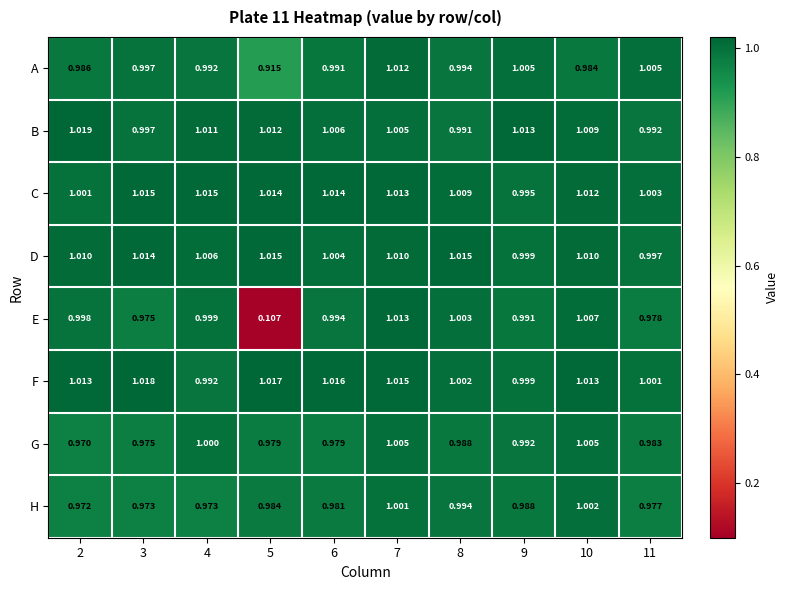

At 6, list the series in order from smallest to largest.

G, H, A, E, D, B, C, F